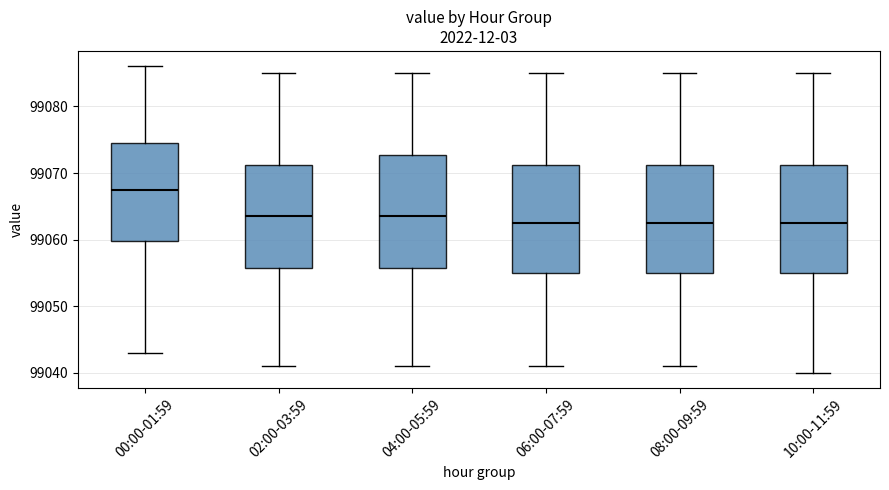

Reading left to right, read every box against the y-axis: the position of its median line, the range the box covers, and the ends of its whiskers. The values are not printed on the chart, so give them approximately, as read against the axis.

00:00-01:59: median 99067, box 99060 to 99075, whiskers 99043 to 99086
02:00-03:59: median 99064, box 99056 to 99071, whiskers 99041 to 99085
04:00-05:59: median 99064, box 99056 to 99073, whiskers 99041 to 99085
06:00-07:59: median 99063, box 99055 to 99071, whiskers 99041 to 99085
08:00-09:59: median 99063, box 99055 to 99071, whiskers 99041 to 99085
10:00-11:59: median 99063, box 99055 to 99071, whiskers 99040 to 99085